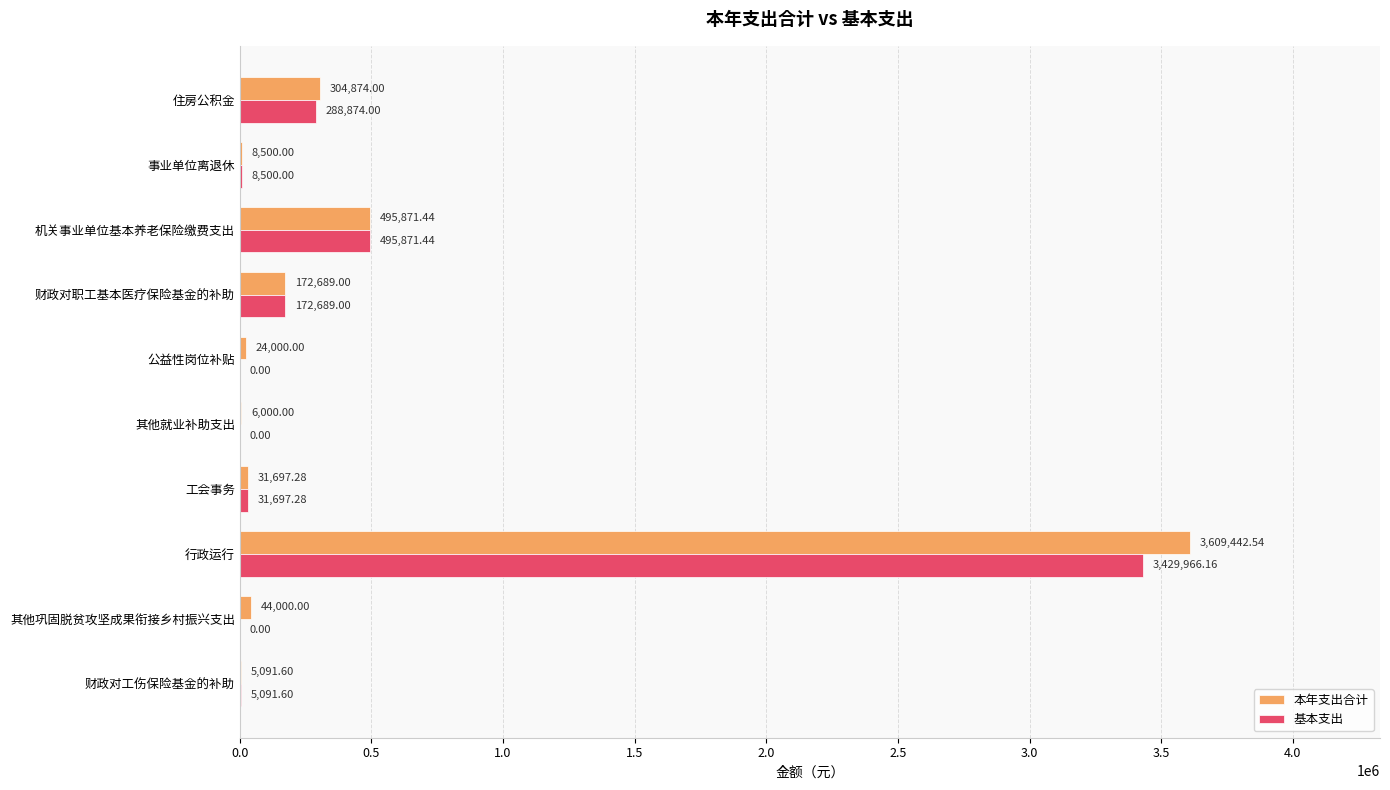

What is the sum of all 本年支出合计 values?

4702165.9